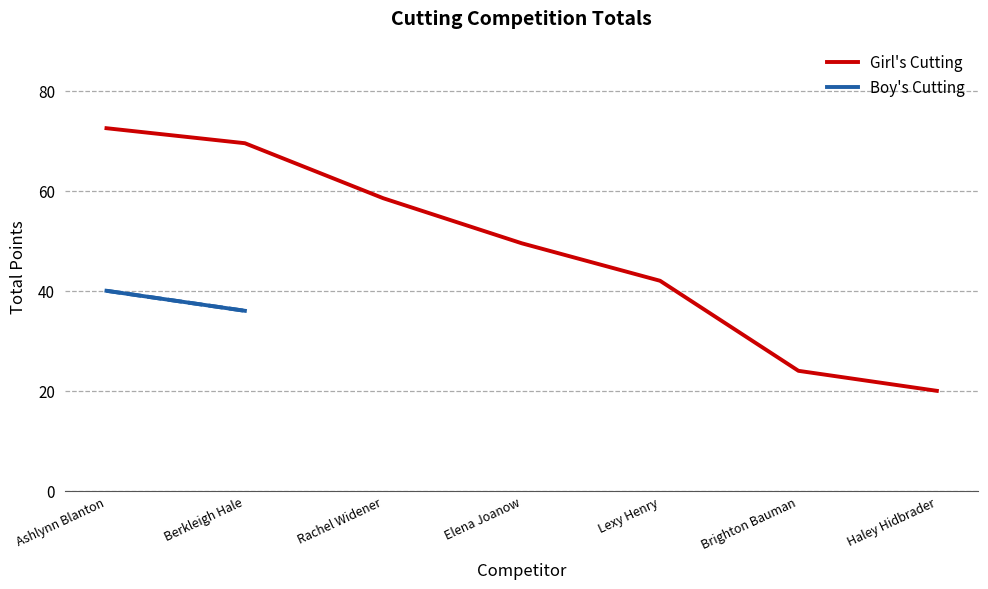

Is it true that the value at Berkleigh Hale is 69.5?

True